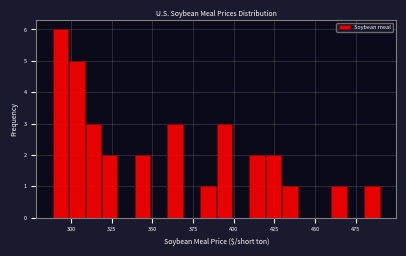

Read against the x-axis, roughly where is the centre of the tallest bar?

295